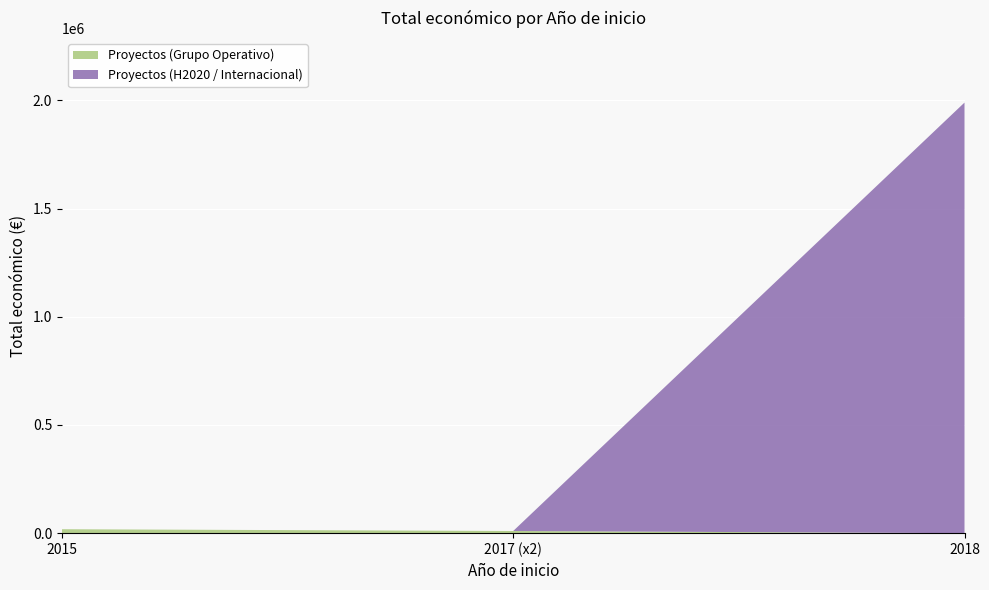

At which label is the value closest to 997684?

2015